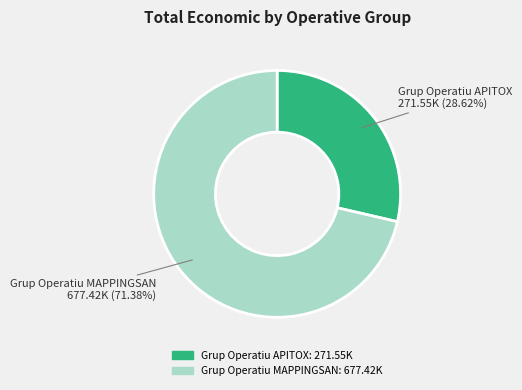

What percentage do Grup Operatiu APITOX and Grup Operatiu MAPPINGSAN together represent?

100.0%